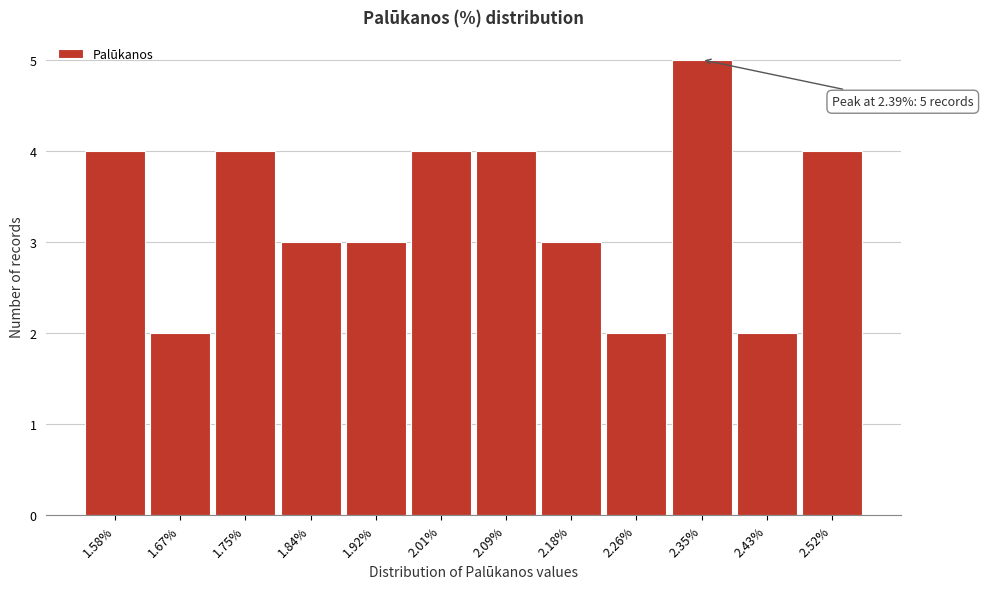

Reading right to left, list all the values displayed in this chart.

2.52%=4	2.43%=2	2.35%=5	2.26%=2	2.18%=3	2.09%=4	2.01%=4	1.92%=3	1.84%=3	1.75%=4	1.67%=2	1.58%=4